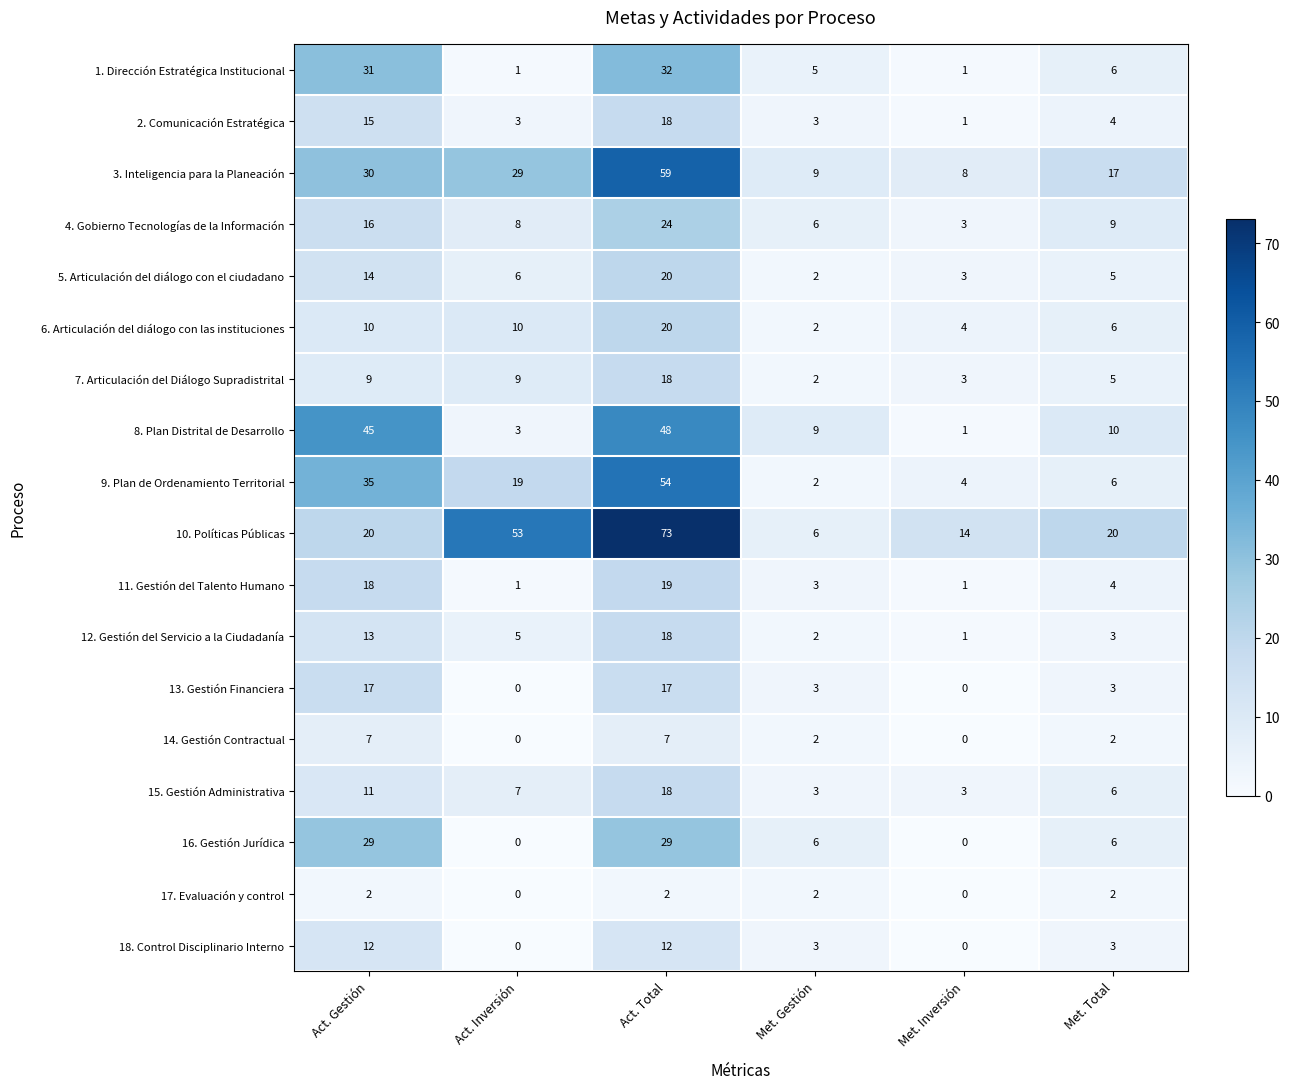

What is the total value across all series at Met. Inversión?

47